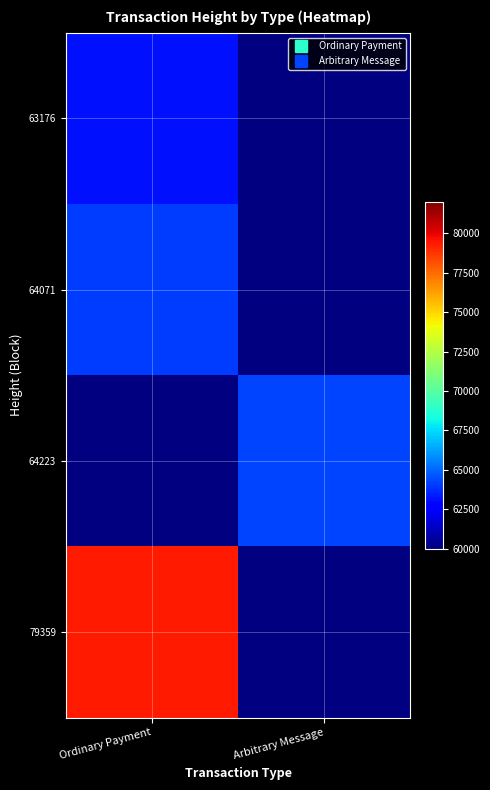

How many categories are shown in the chart?

2